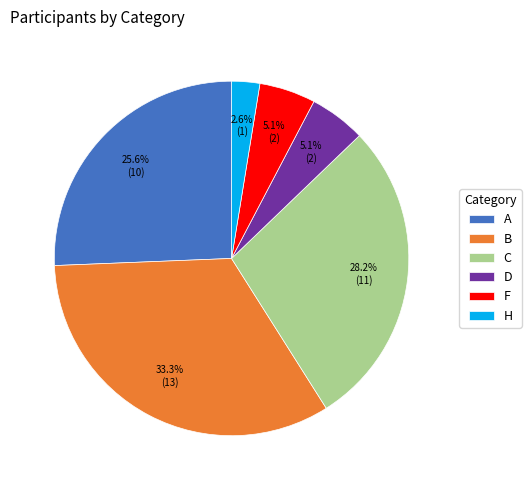

Does F represent more than half of the total?

No